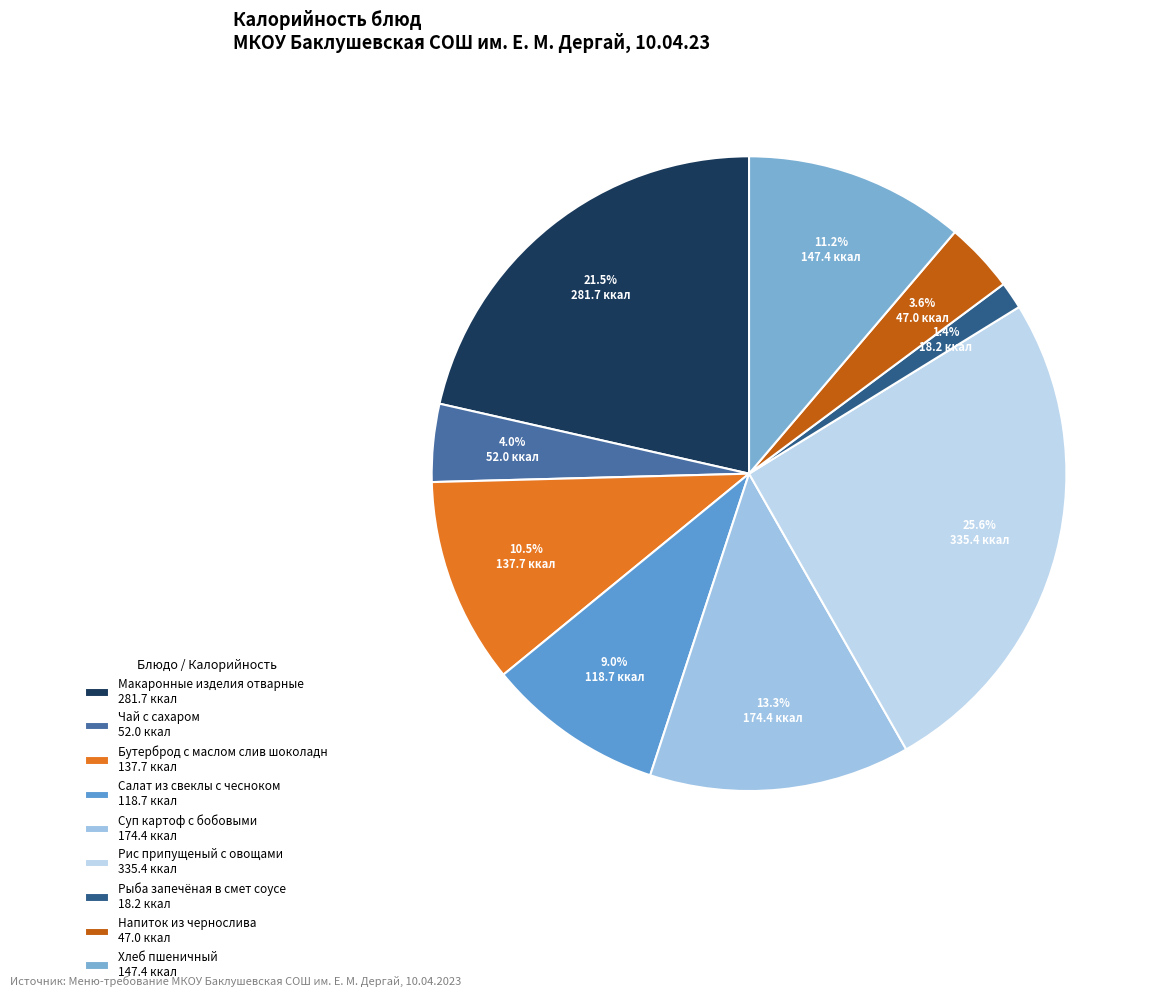

What percentage is the Рыба запечёная в смет соусе slice, to the nearest percent?

1%